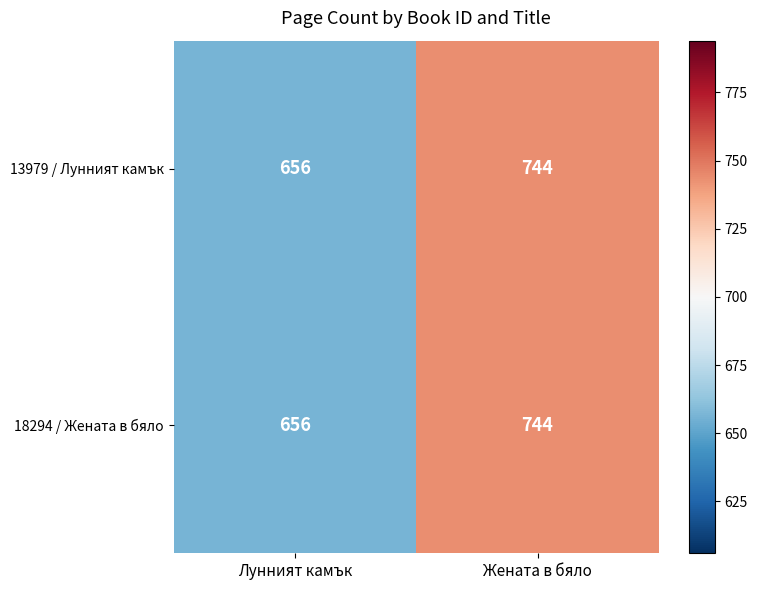

At how many categories does at least one series exceed 730?

1